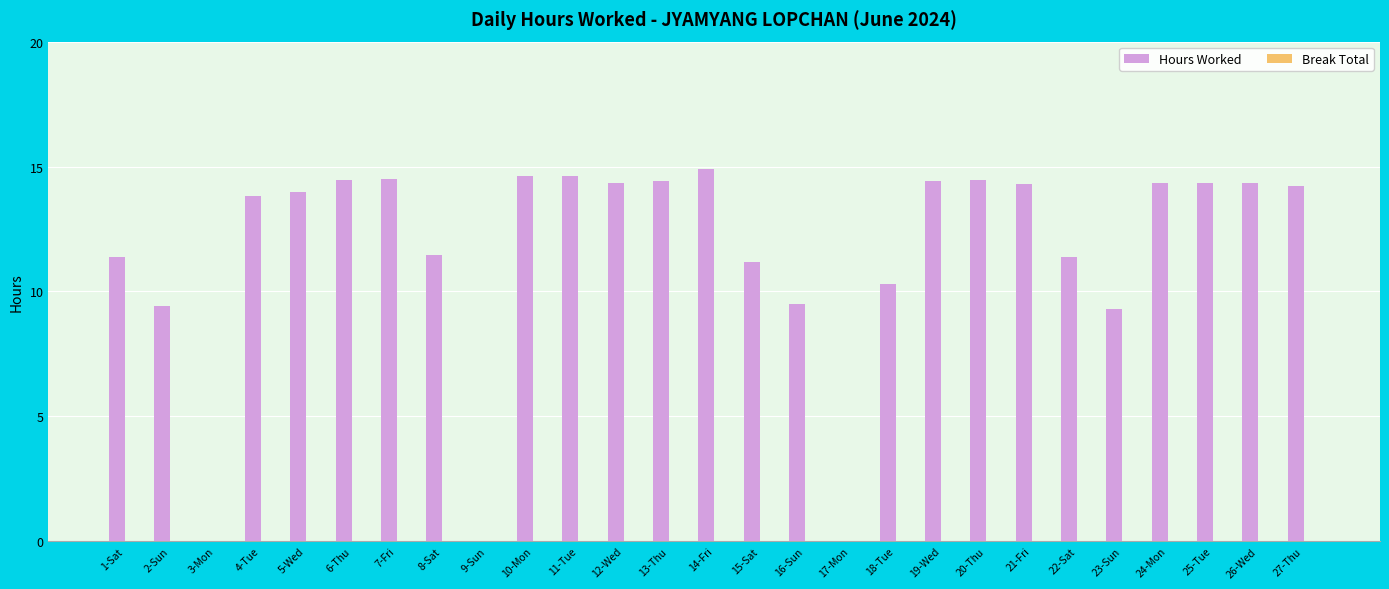

Approximately how many times larger is the value at 13-Thu compared to 19-Wed?

1.0